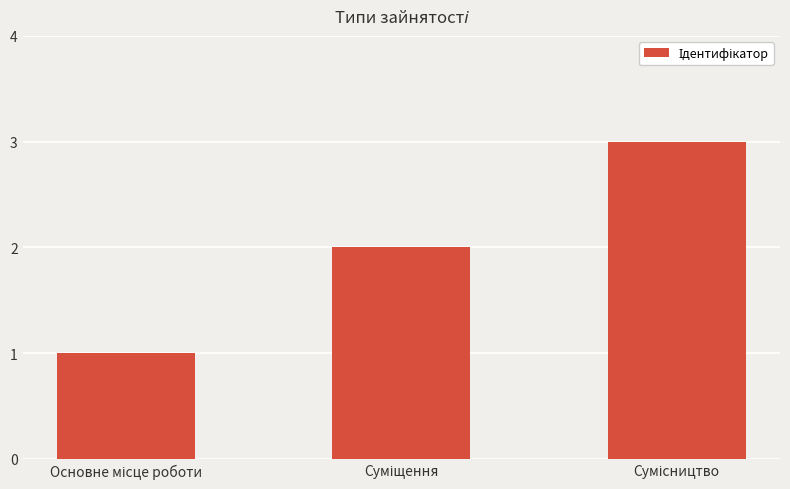

What is the sum of all values?

6